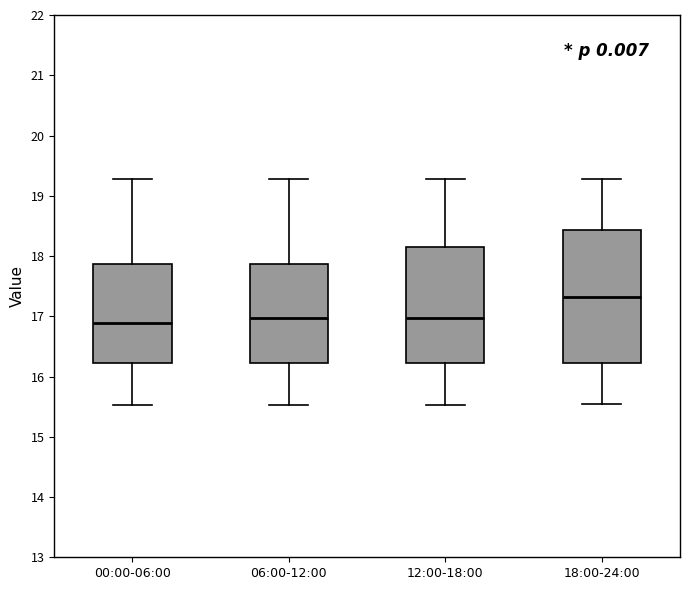

Reading left to right, transcribe this box plot: for each box, give where its median line is, the range the box spans, and where its two whiskers end, as read against the y-axis. The values are not printed on the chart, so give them approximately, as read against the axis.

00:00-06:00: median 16.9, box 16.2 to 17.9, whiskers 15.5 to 19.3
06:00-12:00: median 17.0, box 16.2 to 17.9, whiskers 15.5 to 19.3
12:00-18:00: median 17.0, box 16.2 to 18.1, whiskers 15.5 to 19.3
18:00-24:00: median 17.3, box 16.2 to 18.4, whiskers 15.6 to 19.3